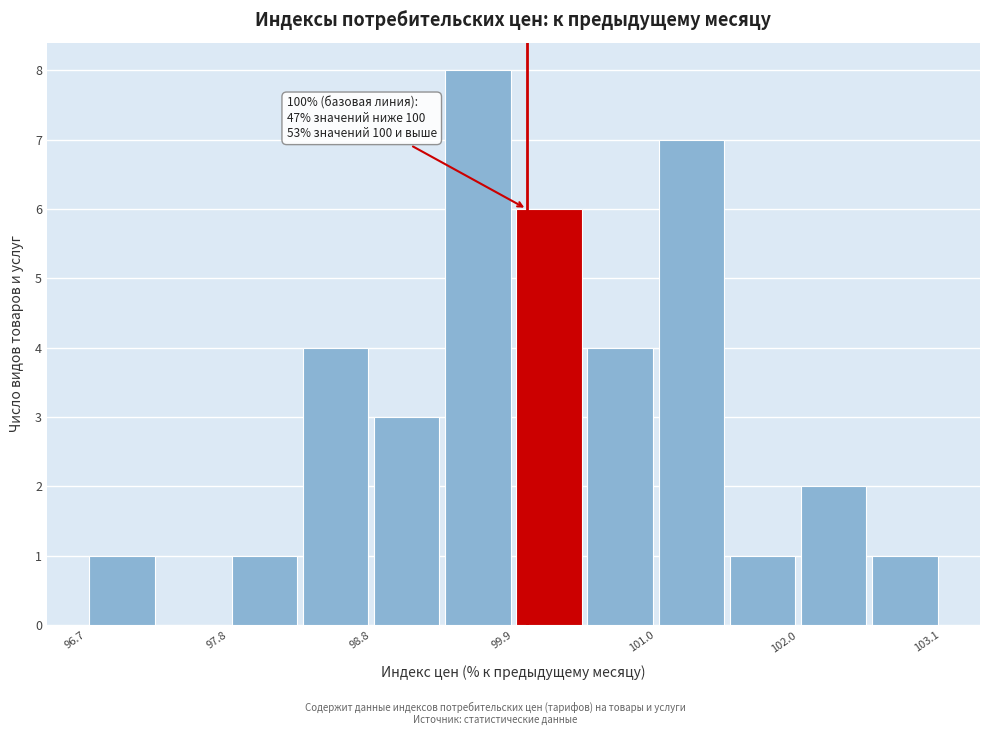

Read against the x-axis, roughly where is the centre of the tallest bar?

99.6